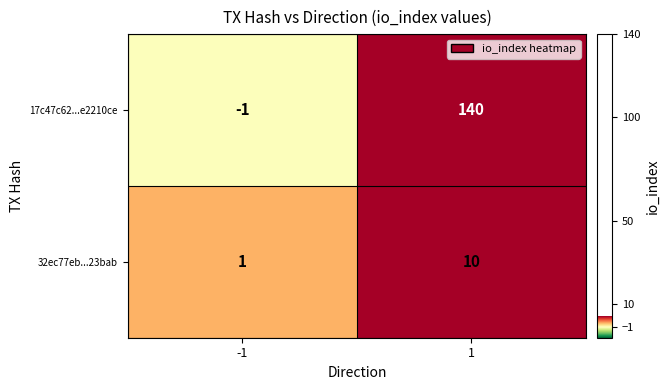

Reading right to left, list all the values displayed in this chart.

17c47c62...e2210ce: 1=140	-1=-1
32ec77eb...23bab: 1=10	-1=1